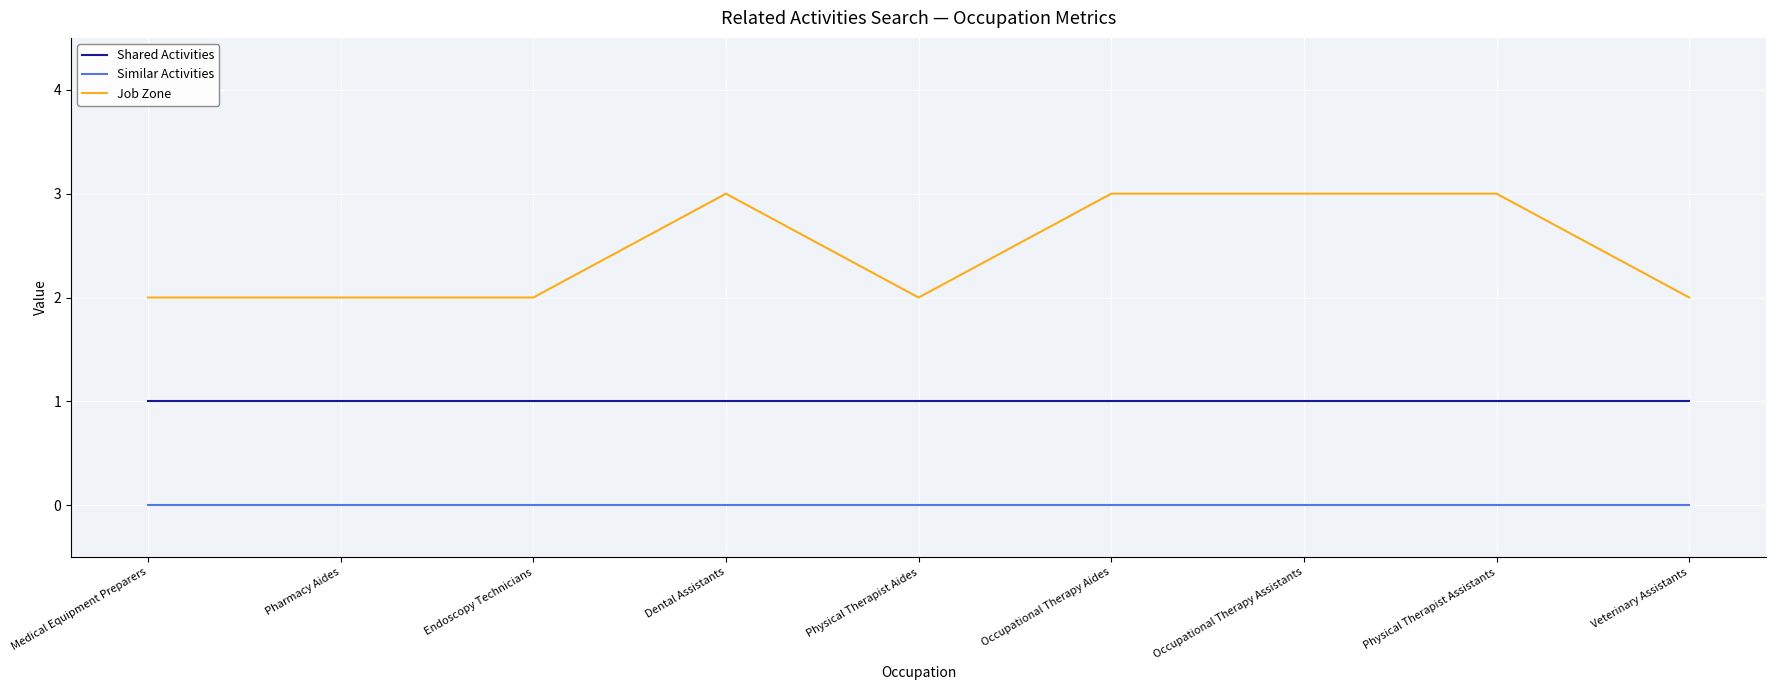

What is the difference between the highest and lowest values at Occupational Therapy Aides?

3